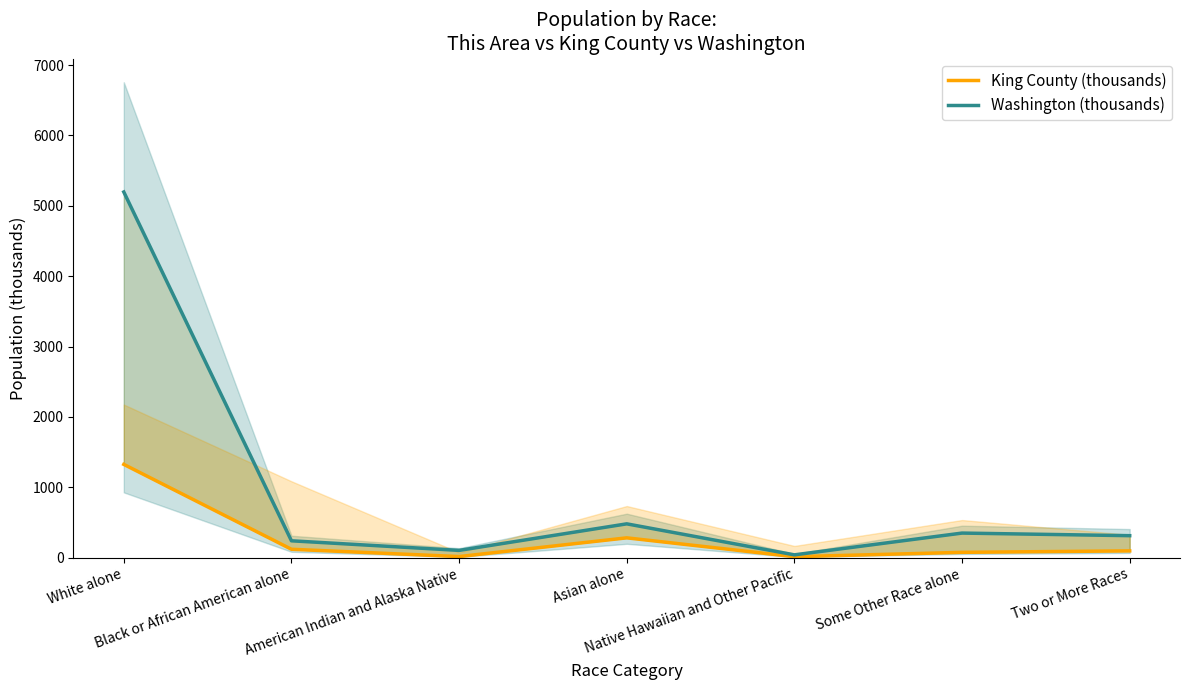

How many data points in King County (thousands) are above 96?

4